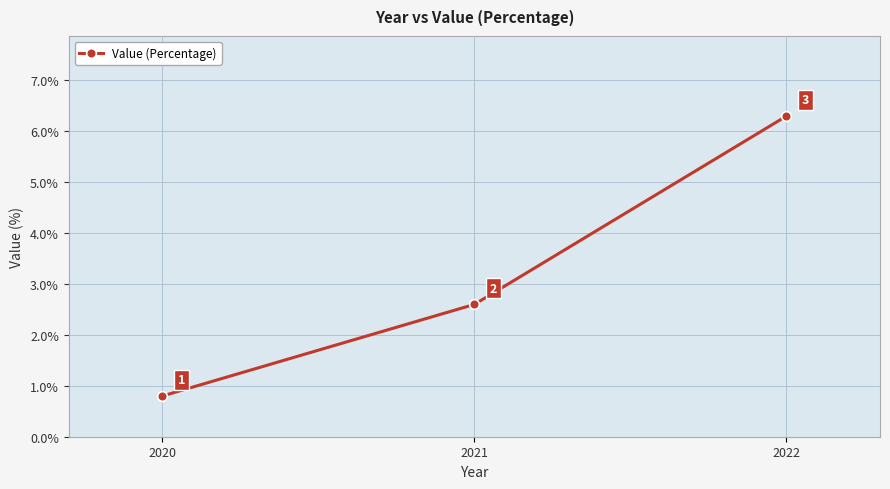

Is it true that the value at 2022 is 8.7?

False